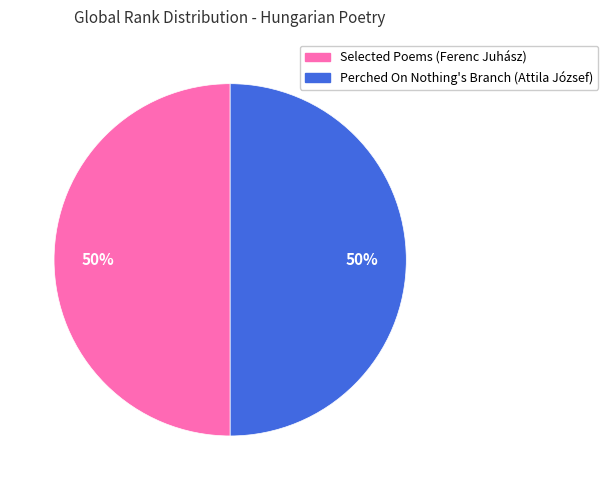

To the nearest percent, what is the average slice percentage?

50%